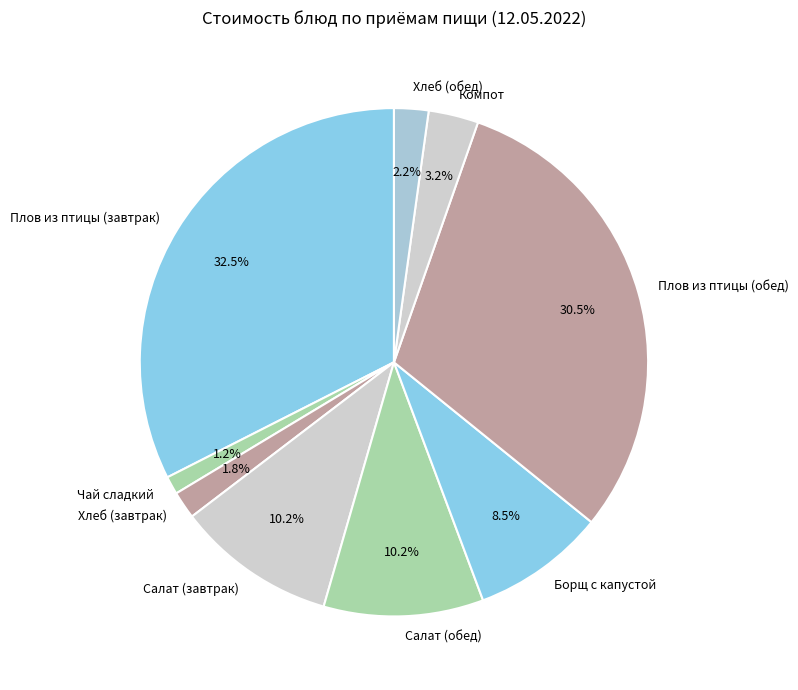

To the nearest percent, what is the difference between the largest and smallest slice percentages?

31%